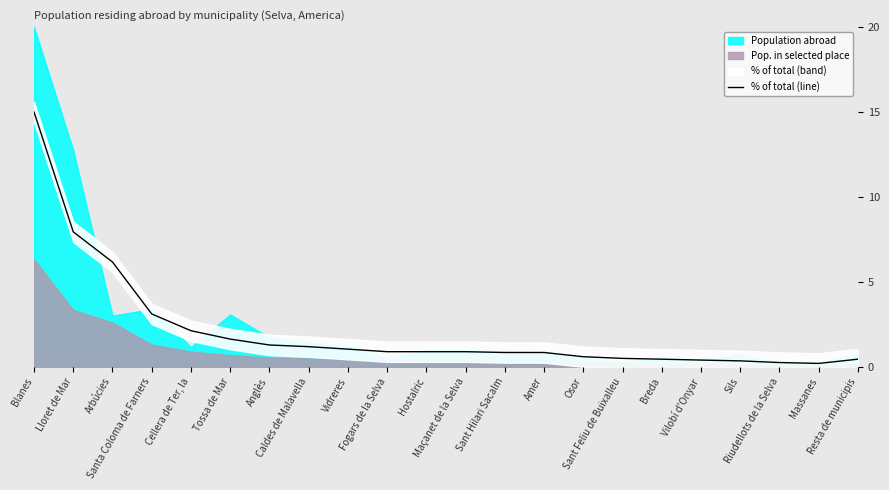

Which label corresponds to the largest value in the chart?

Blanes